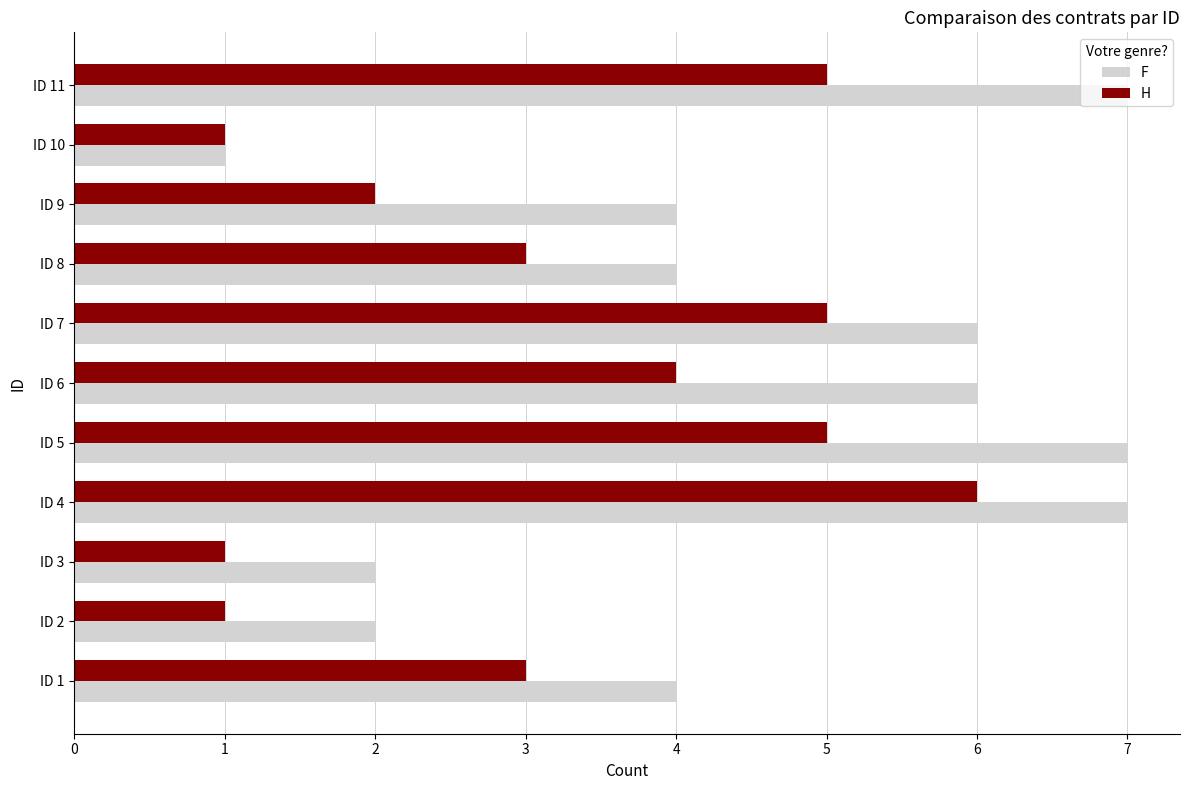

Which series has the largest total across all categories?

F